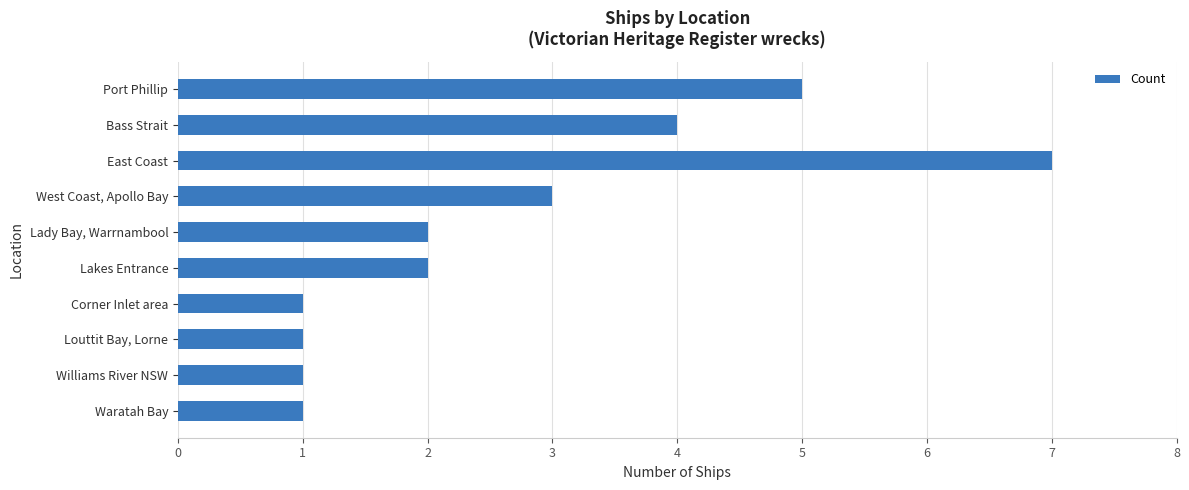

Count the number of data series in this chart.

1